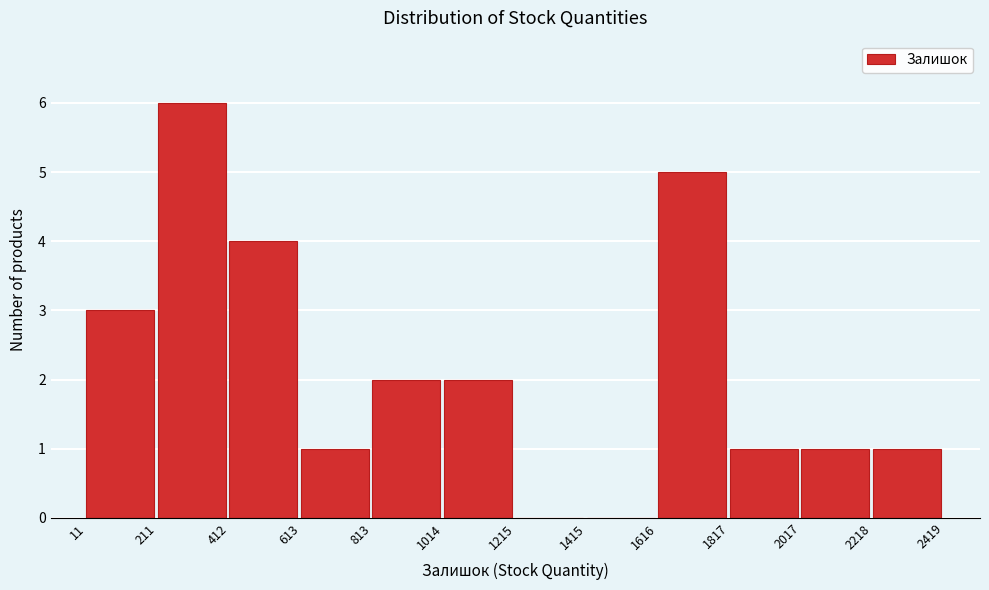

Reading left to right, transcribe this chart: for each bar, give the range it covers on the x-axis and its height. The values are not printed on the chart, so give them approximately, as read against the axis.

11 to 211: 3
211 to 412: 6
412 to 613: 4
613 to 813: 1
813 to 1014: 2
1014 to 1215: 2
1215 to 1415: 0
1415 to 1616: 0
1616 to 1817: 5
1817 to 2017: 1
2017 to 2218: 1
2218 to 2419: 1